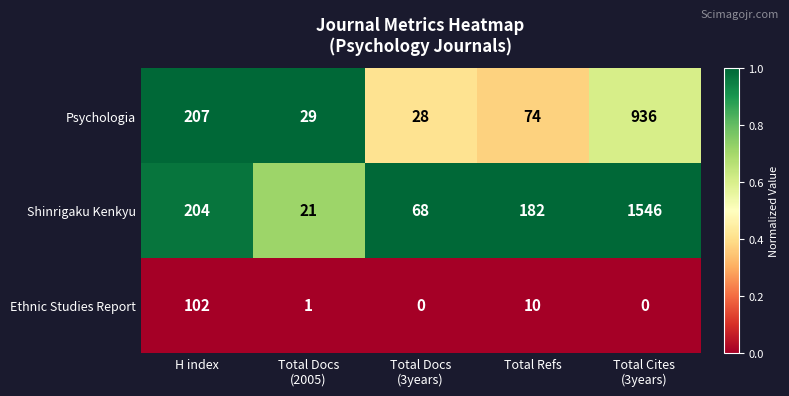

List the series in order of their overall mean, lowest first.

Ethnic Studies Report, Psychologia, Shinrigaku Kenkyu